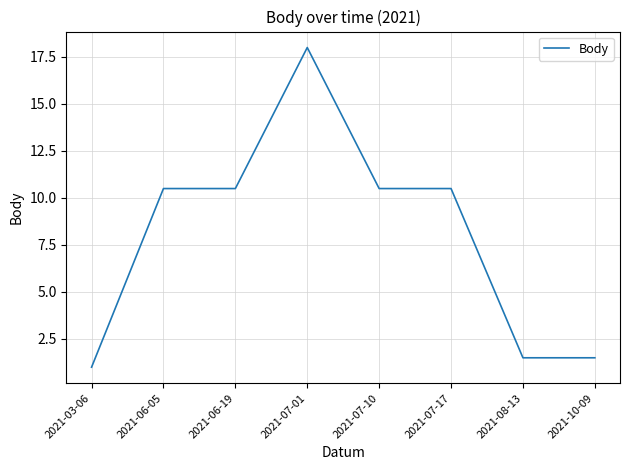

Is this an area chart (filled region under the line)?

No